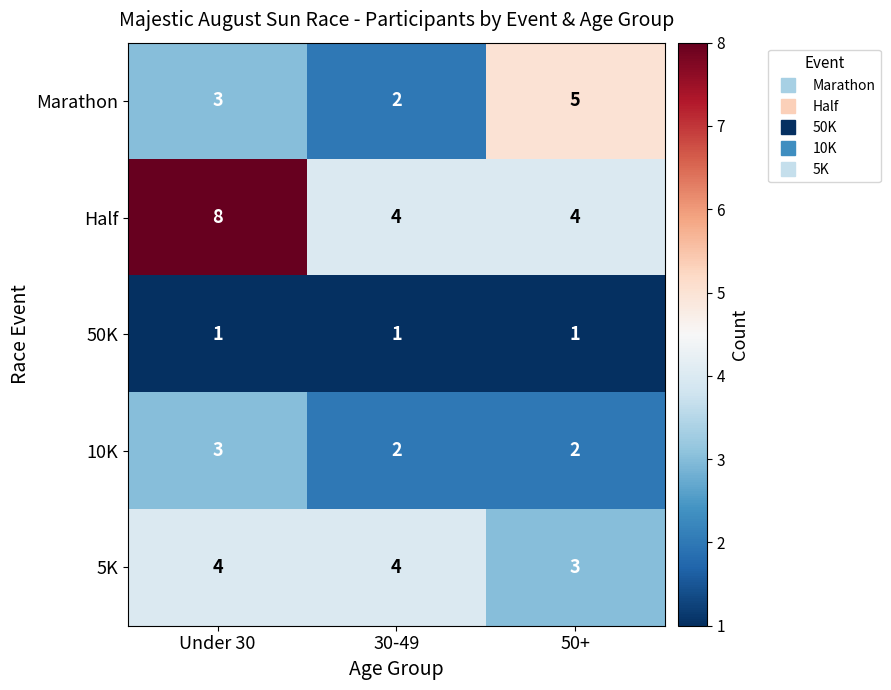

Which series has the largest total across all categories?

Half